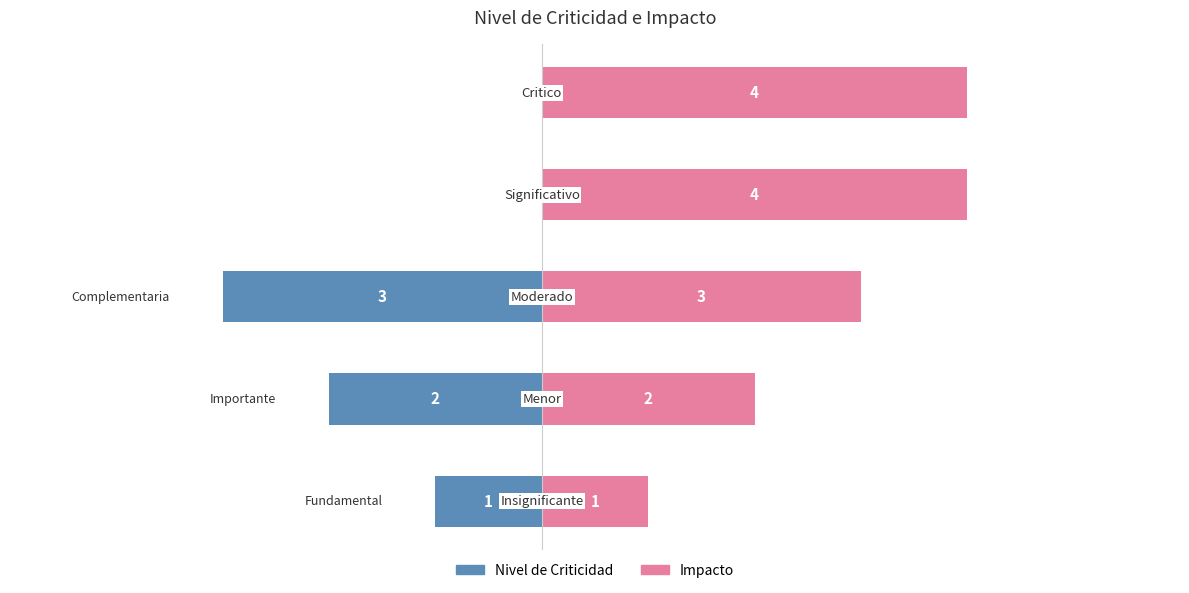

Rank the series by their average value, from highest to lowest.

Impacto, Nivel de Criticidad